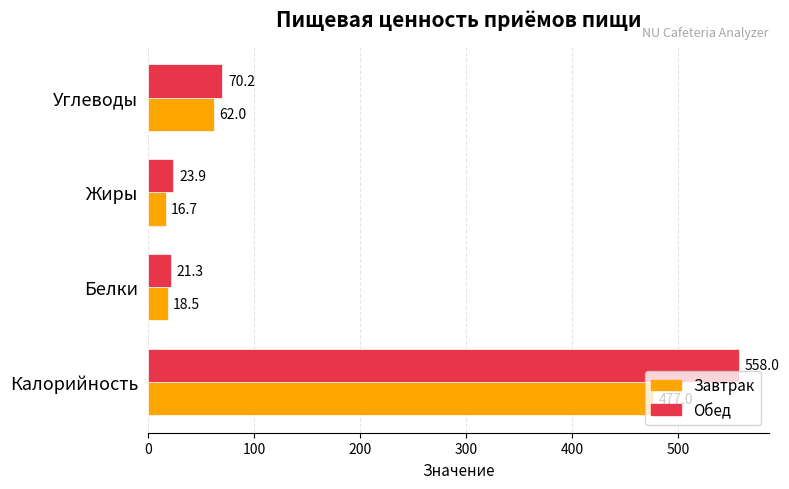

The value of Завтрак at Калорийность is 296.1. True or false?

False